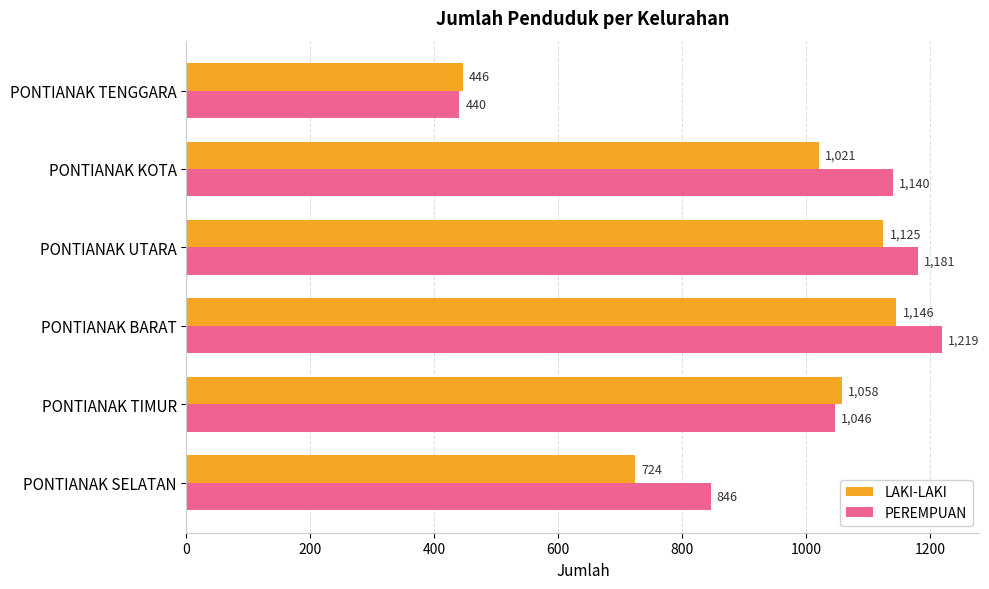

What is the difference between the LAKI-LAKI values at PONTIANAK KOTA and PONTIANAK UTARA?

104